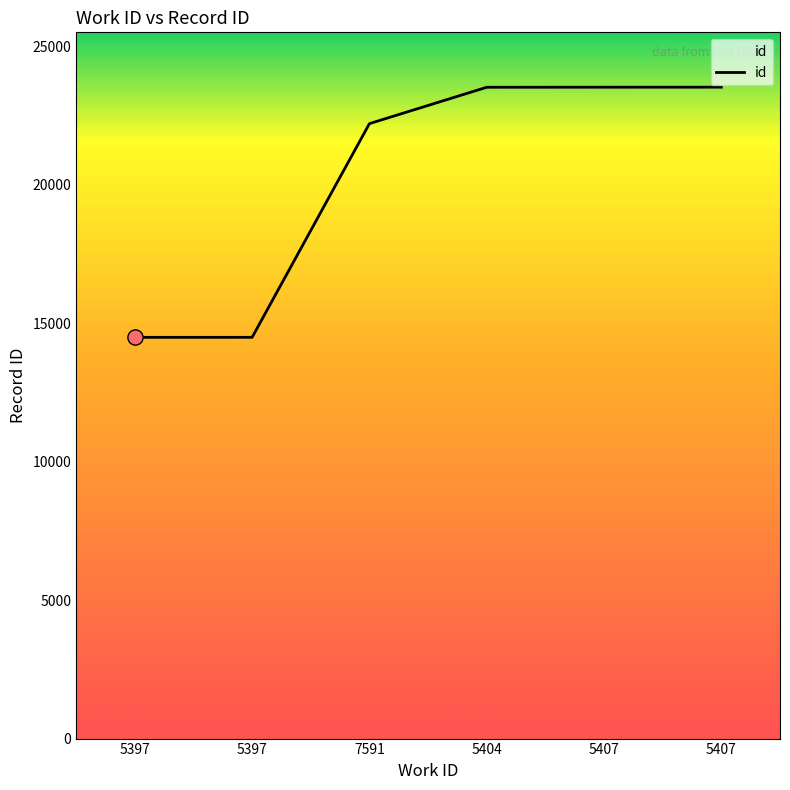

What is the change in value from 5397 to 5407?

+9033